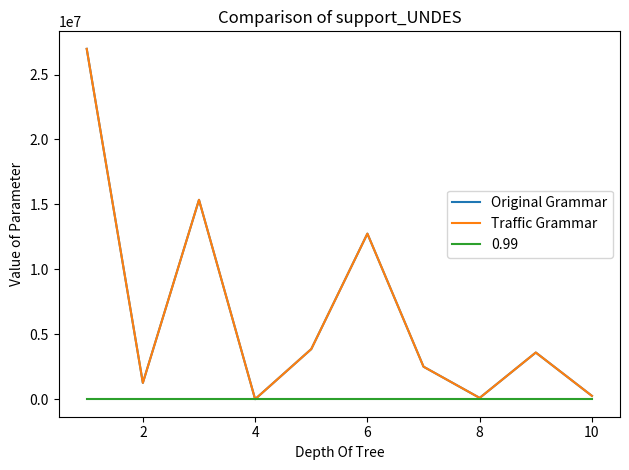

True or false: Original Grammar and Traffic Grammar cross at least once.

False